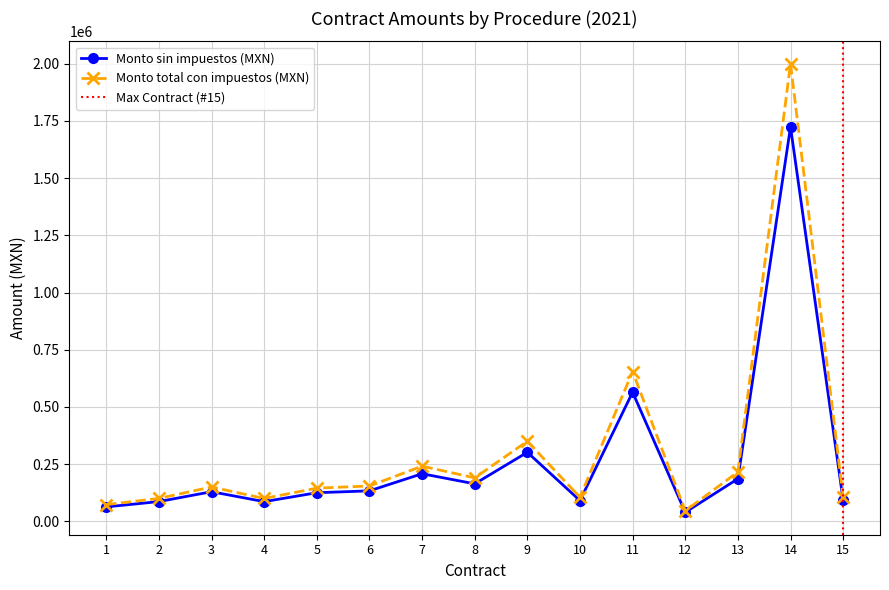

What is the highest value of the Monto total con impuestos (MXN) series?

2000000.0